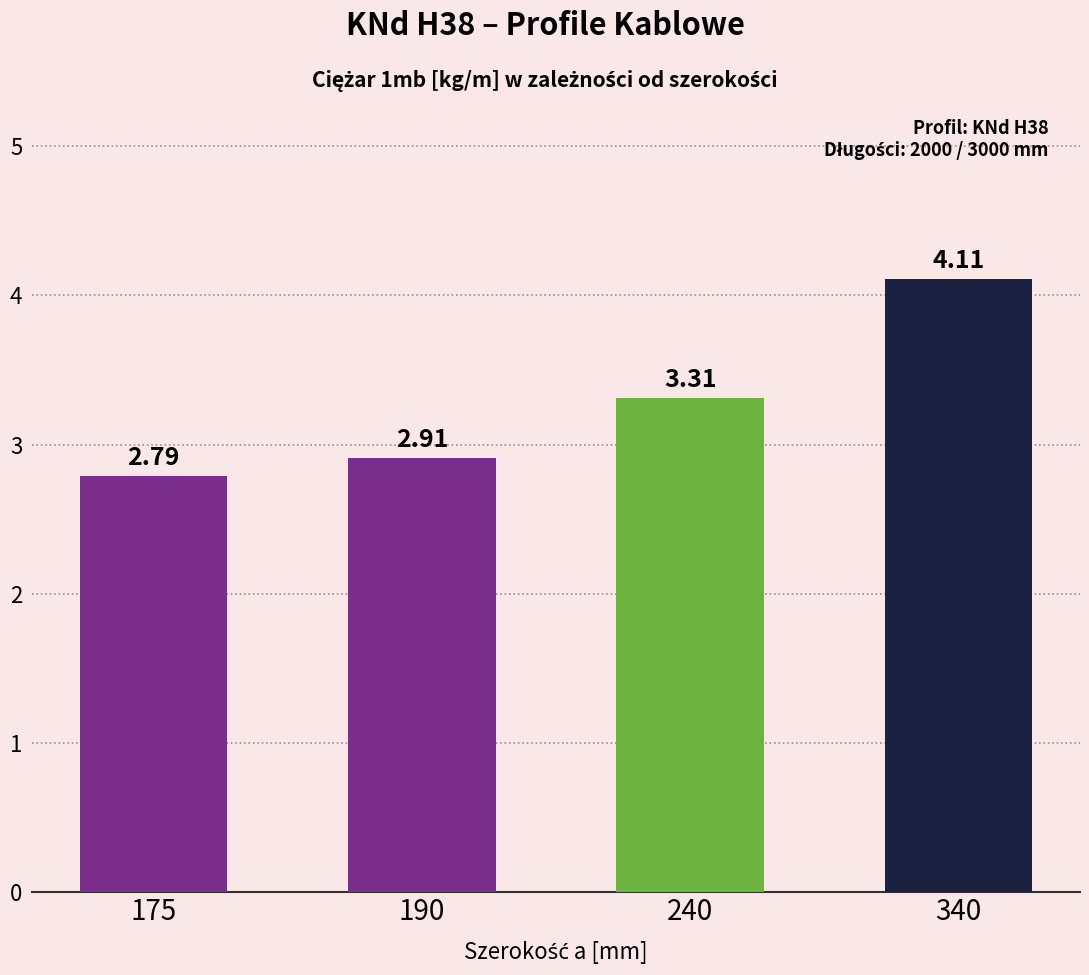

The chart shows a value of 3.7 at 175. True or false?

False